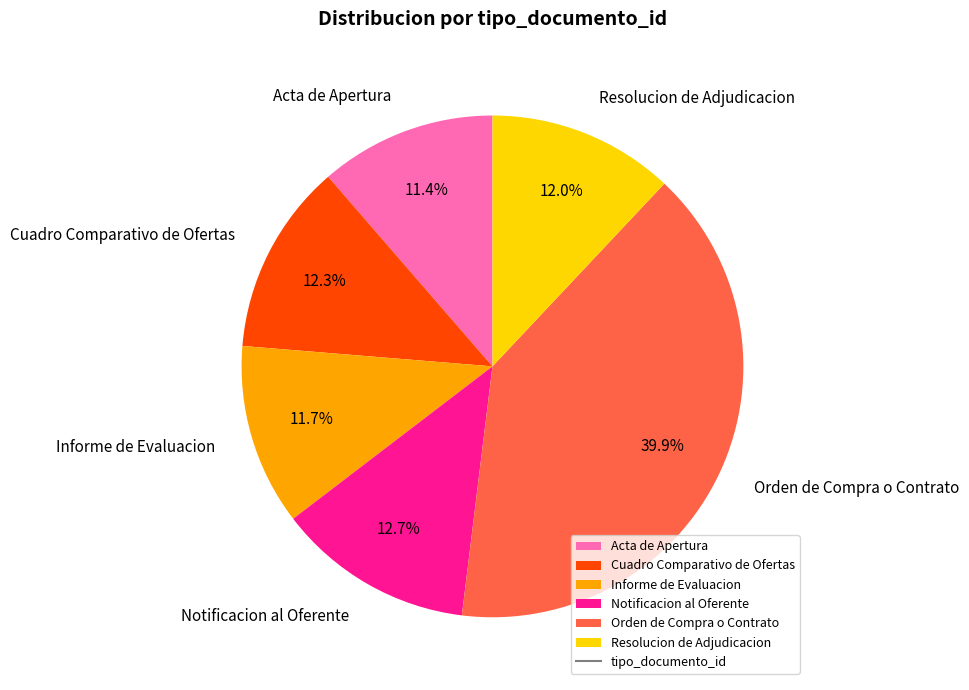

What is the largest slice in the pie chart?

Orden de Compra o Contrato